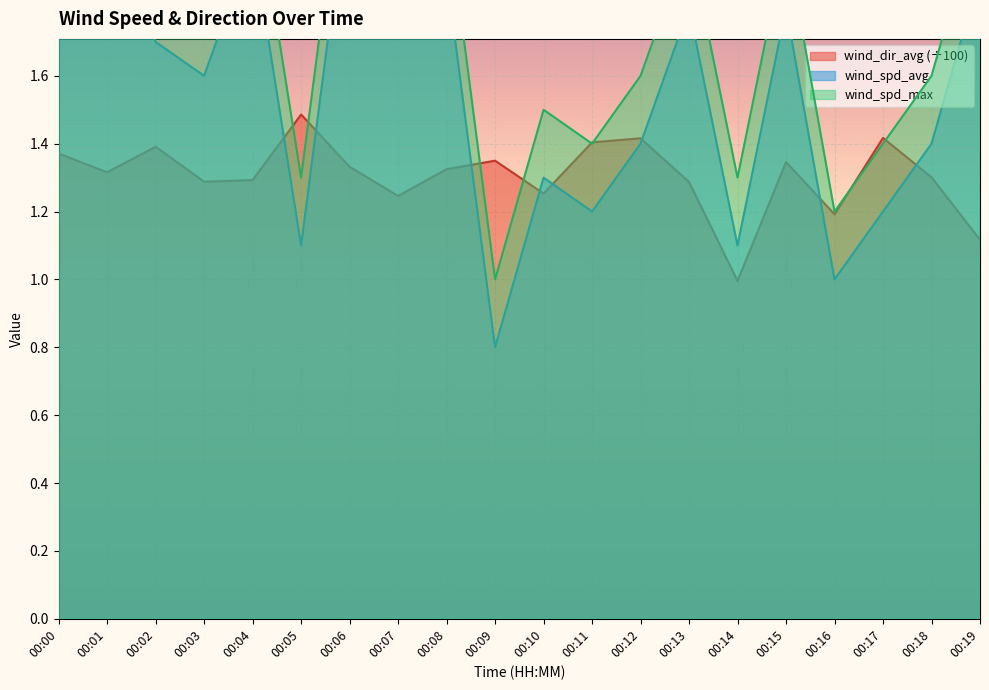

Is it true that wind_dir_avg (÷100) equals 0.3 at 00:09?

False